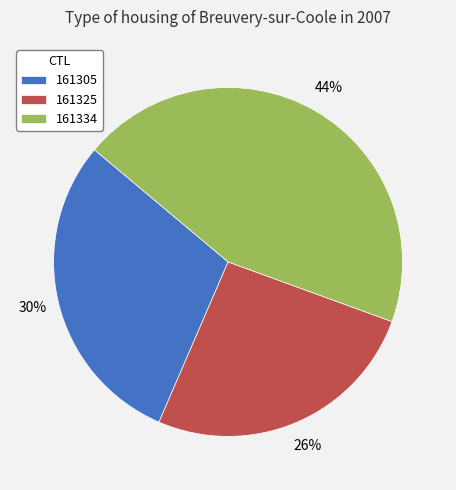

Is it true that 161305 is 18% of the pie?

False